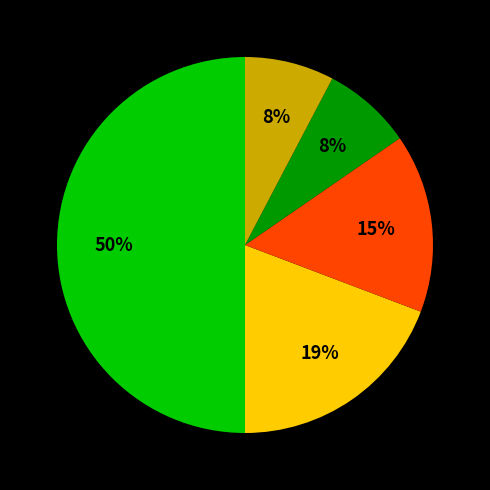

To the nearest percent, what is the difference between the largest and smallest slice percentages?

42%